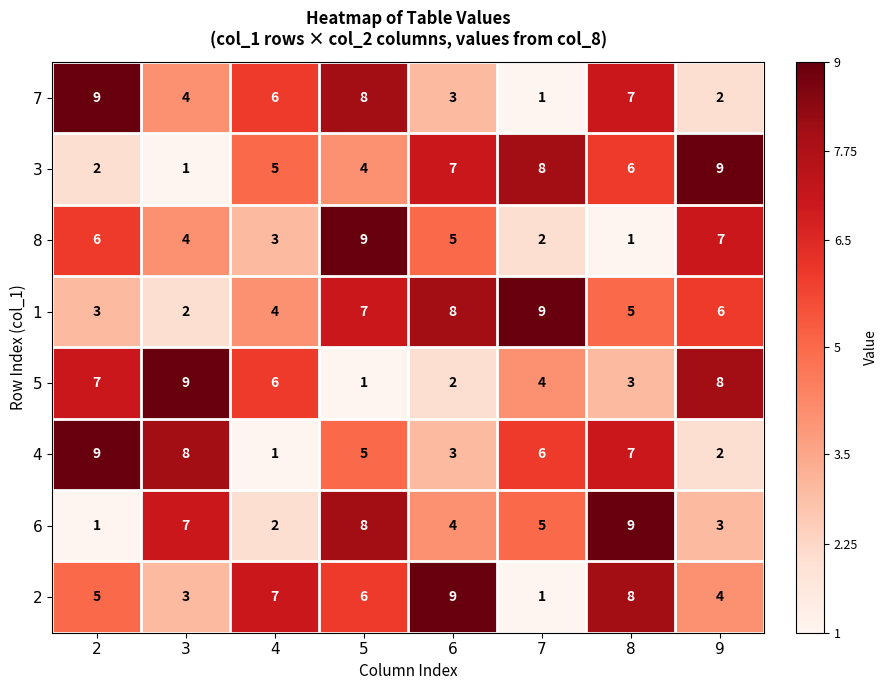

What is the total value across all series at 3?

38